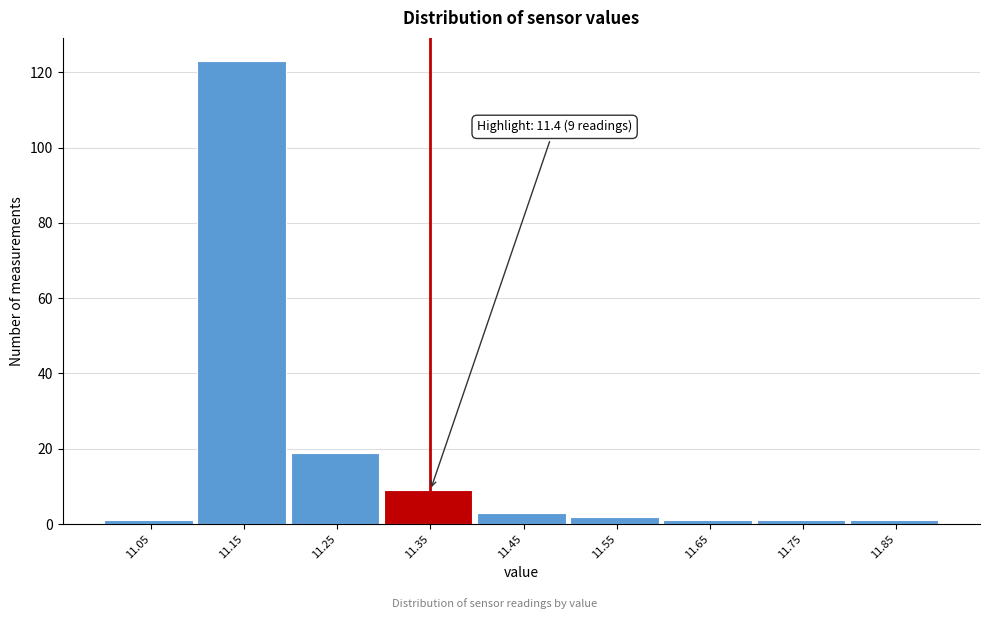

Reading right to left, what are all the values shown in this chart?

11.85=1	11.75=1	11.65=1	11.55=2	11.45=3	11.35=9	11.25=19	11.15=123	11.05=1